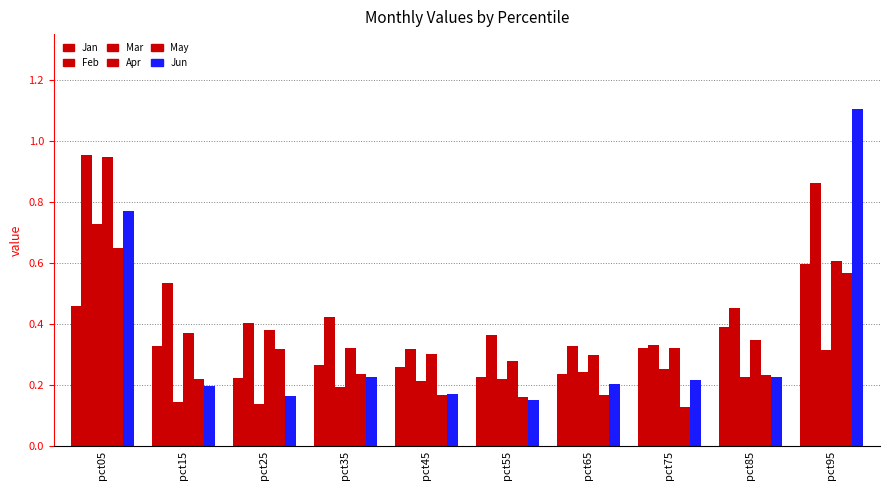

Count the number of categories in the chart.

10